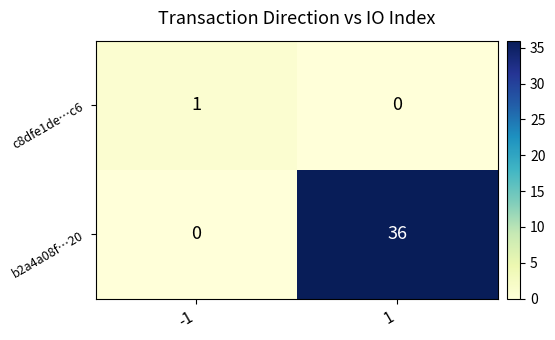

What is the total value across all series at 1?

36